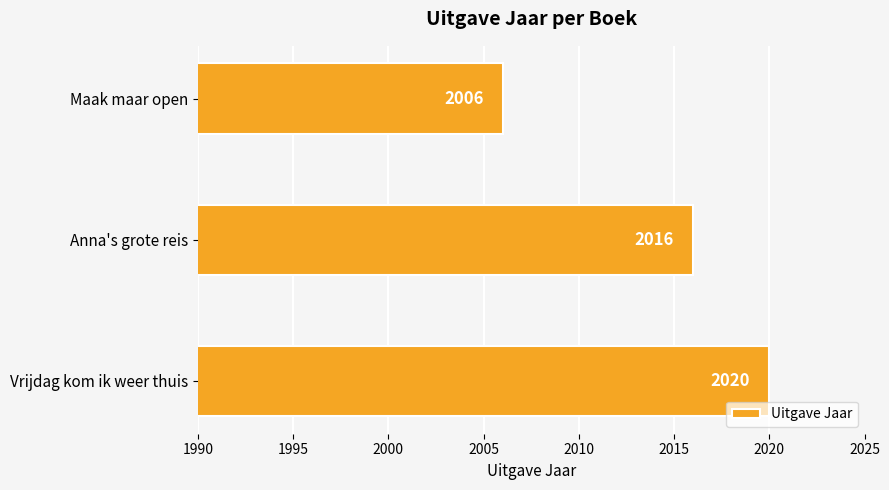

List the labels in order of value, largest first.

Vrijdag kom ik weer thuis, Anna's grote reis, Maak maar open